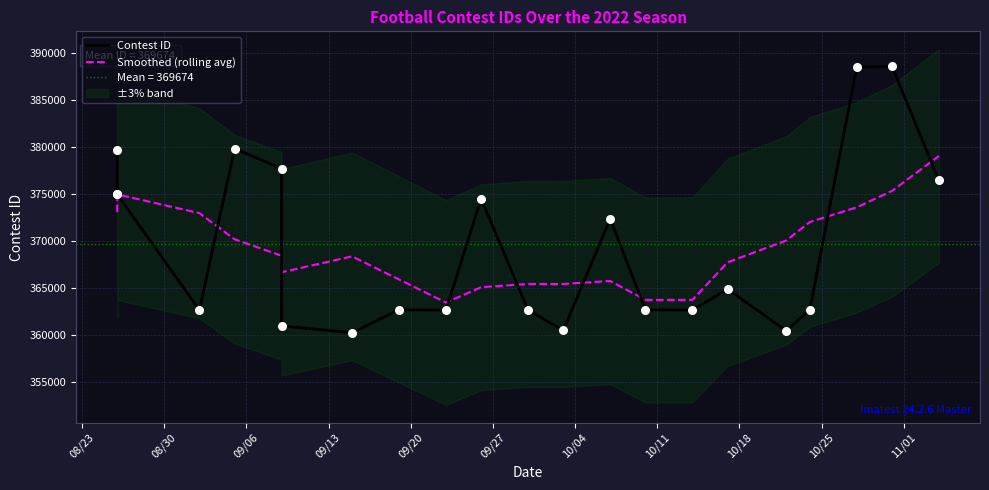

What are all the series names shown in the legend?

Contest ID, Smoothed (rolling avg)